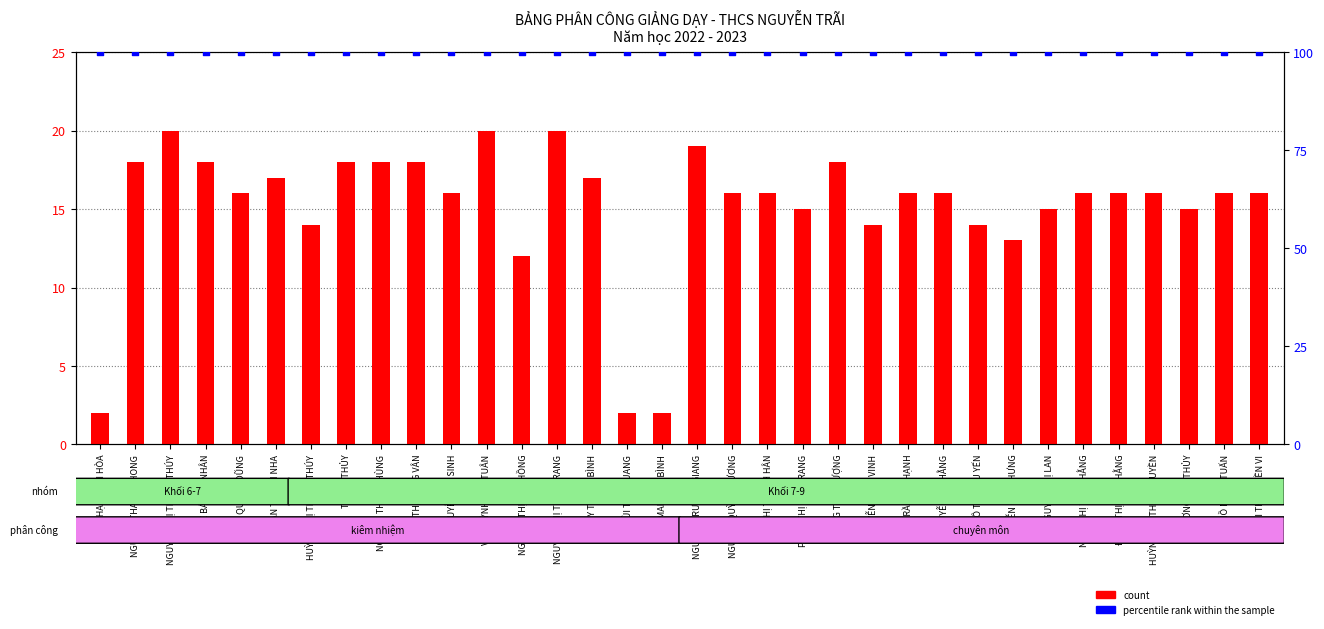

At how many categories does at least one series exceed 8?

34